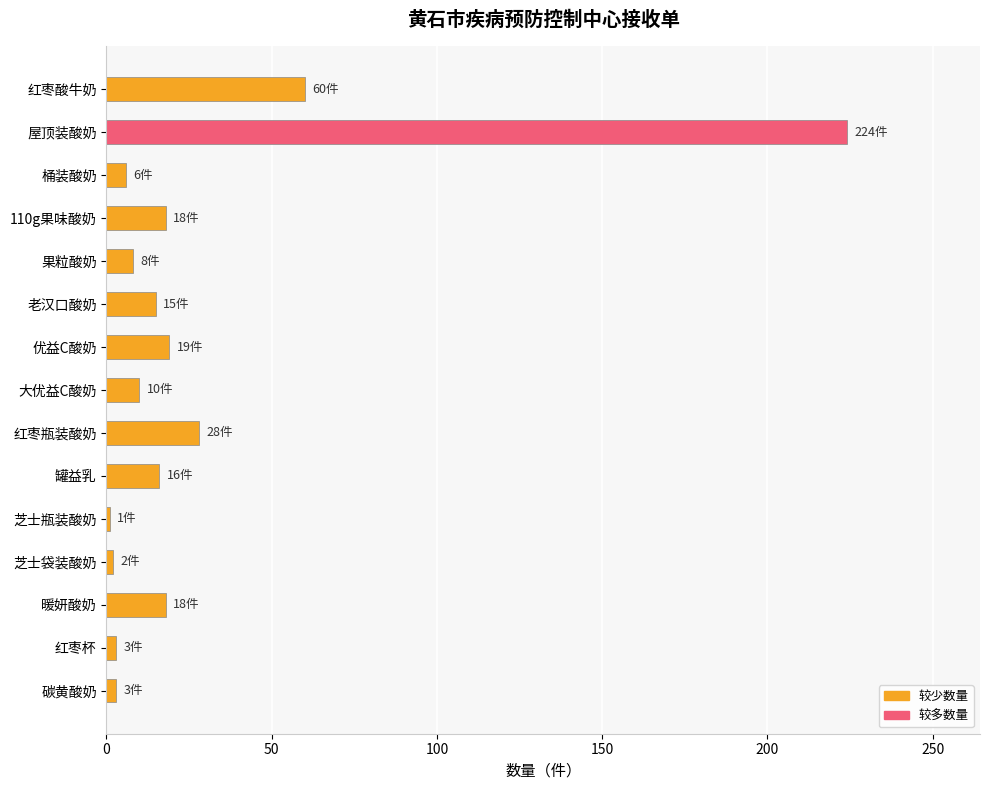

True or false: the data shows 8 at 果粒酸奶.

True